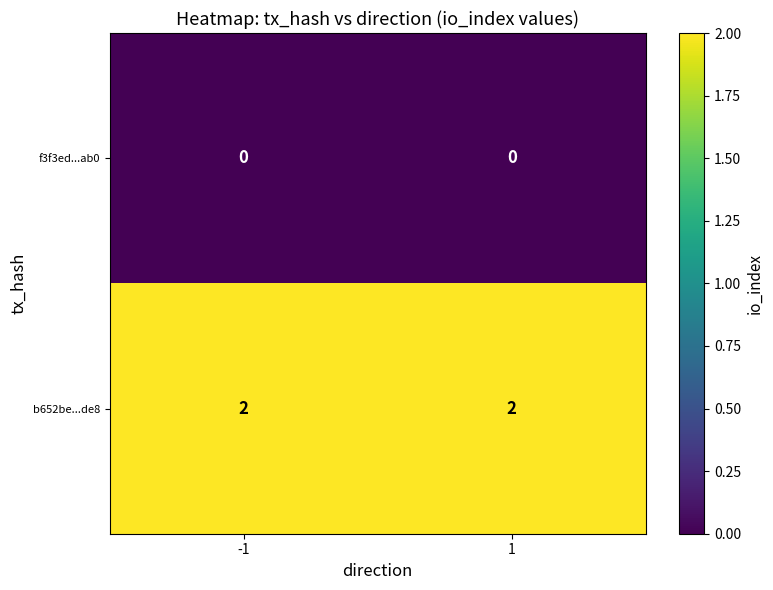

What is the sum of all b652be...de8 values?

4